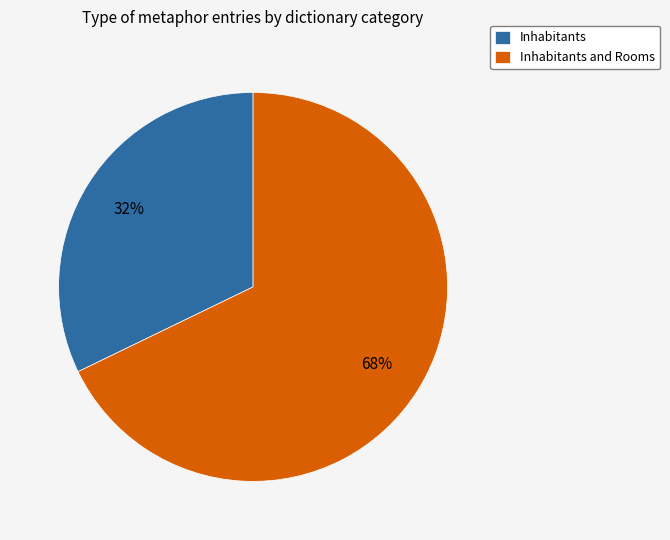

Does Inhabitants and Rooms represent more than half of the total?

Yes